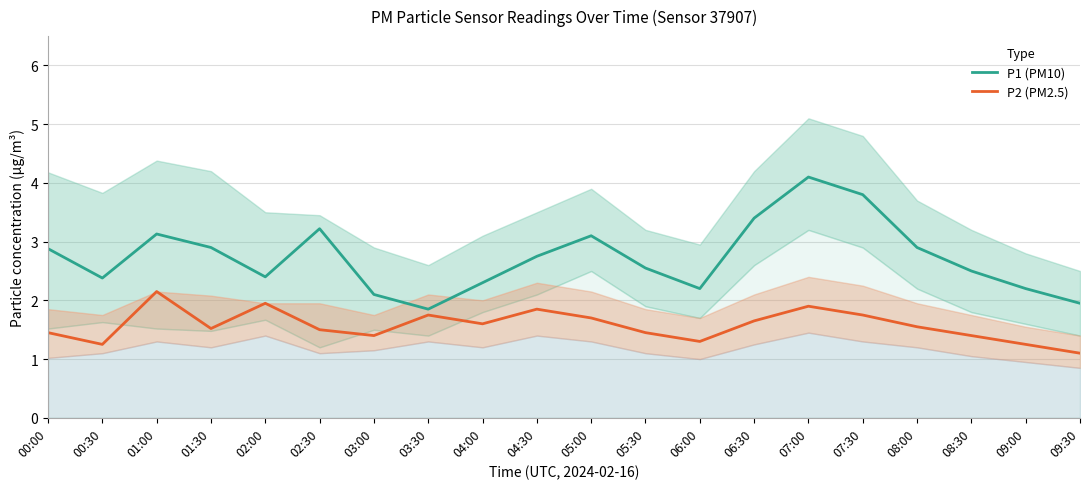

Where is the first local minimum for P1 (PM10)?

00:30